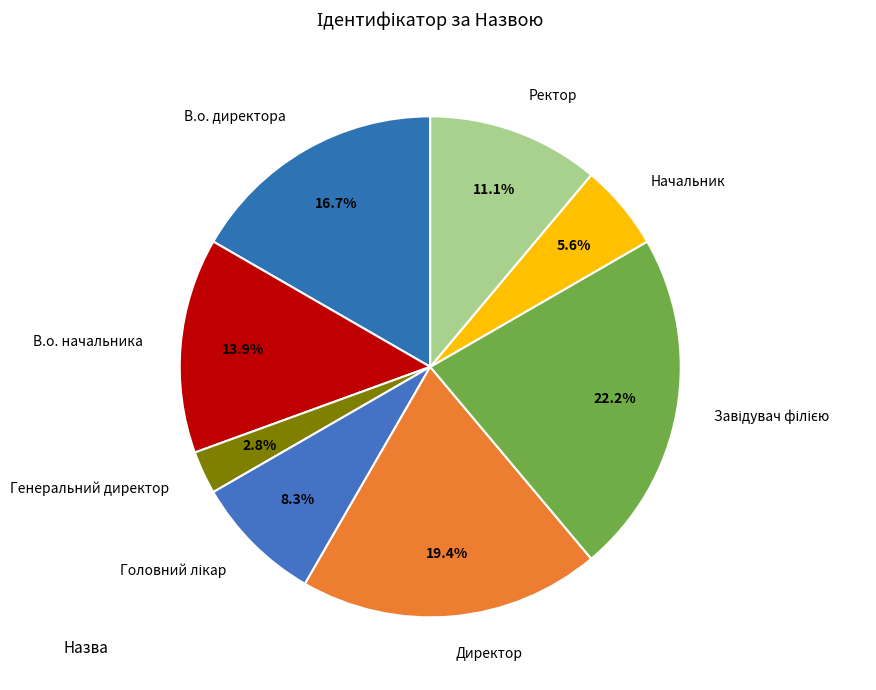

Is it true that Ректор is 11% of the pie?

True